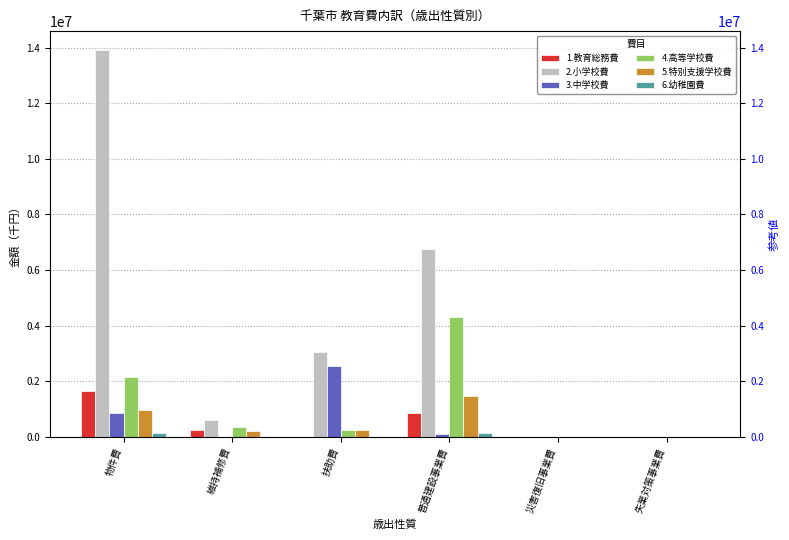

The 3.中学校費 series shows 6380 at 維持補修費. True or false?

False